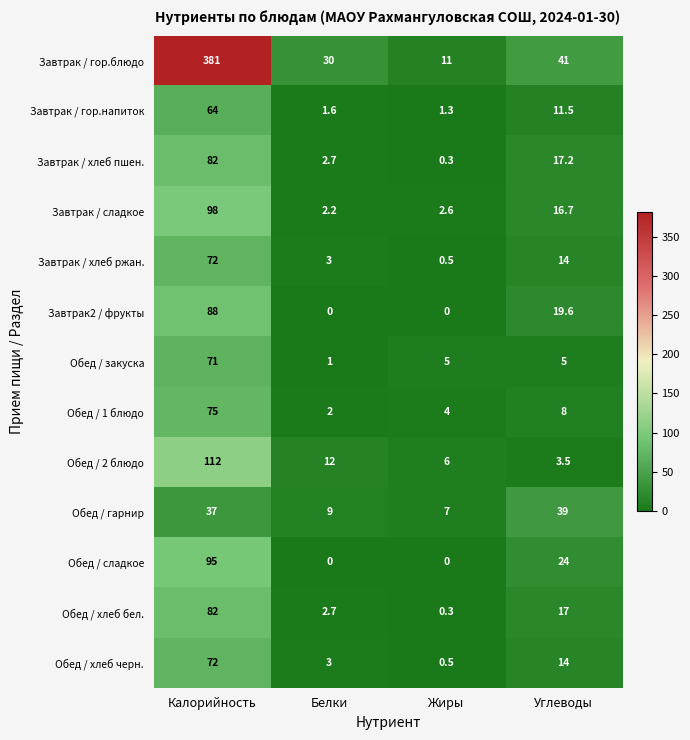

Which series has the largest total across all categories?

Завтрак / гор.блюдо